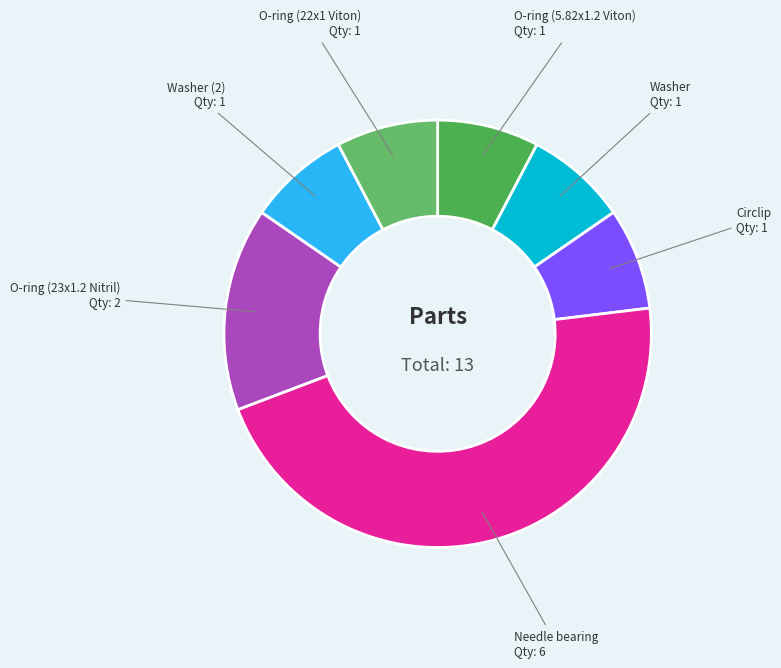

True or false: O-ring (5.82x1.2 Viton) accounts for 8% of the total.

True